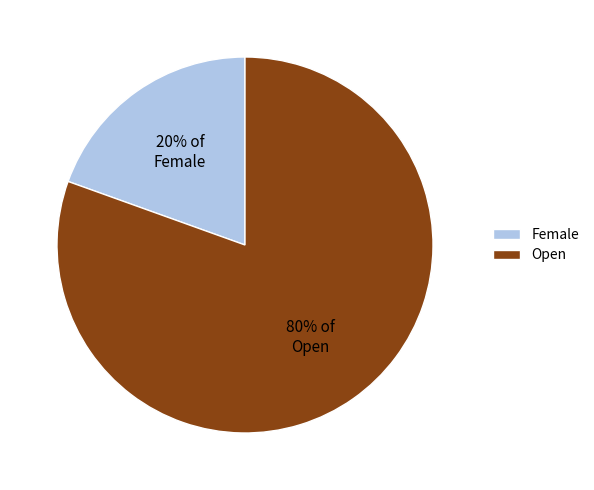

Is the sum of Female and Open greater than half?

Yes